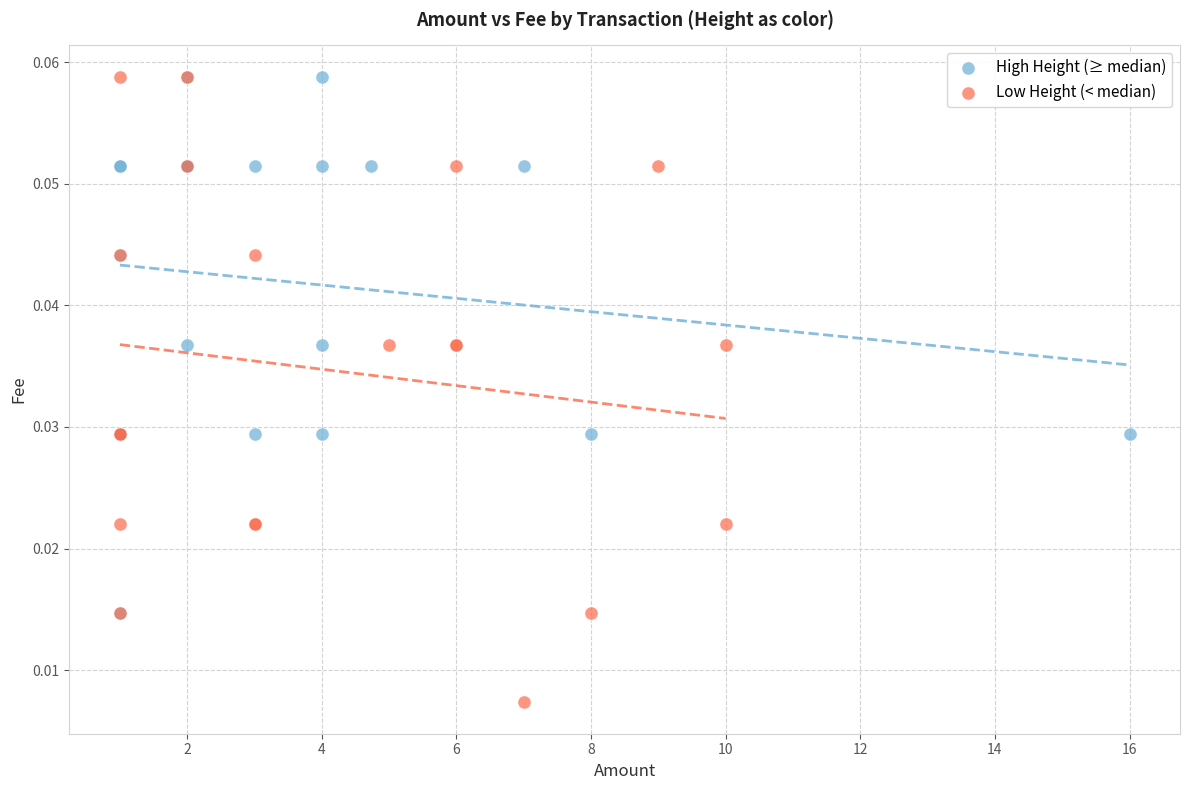

Which series reaches the minimum Y coordinate?

Low Height (< median)